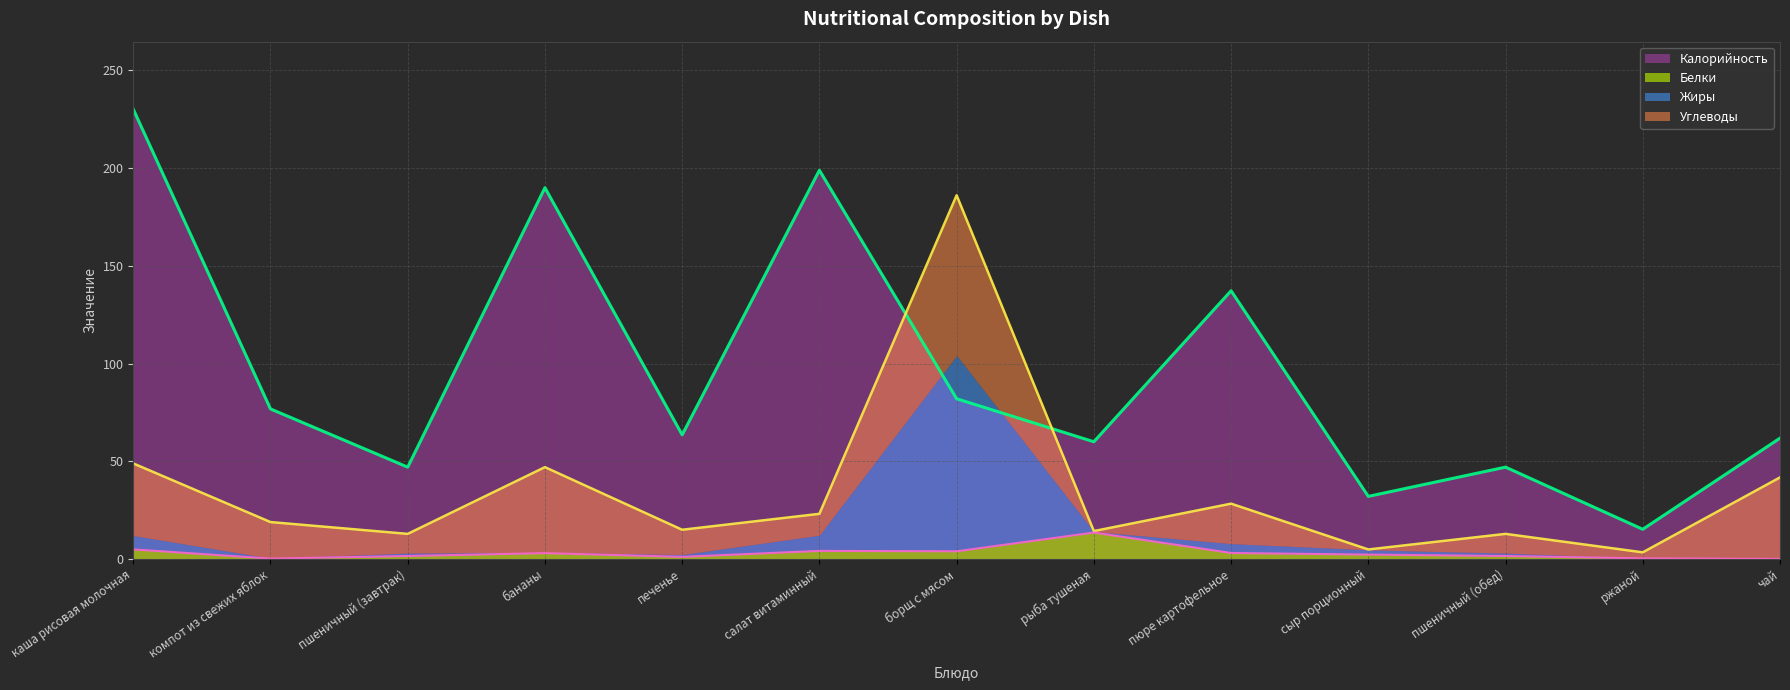

Where is Калорийность nearest to the value 122?

пюре картофельное